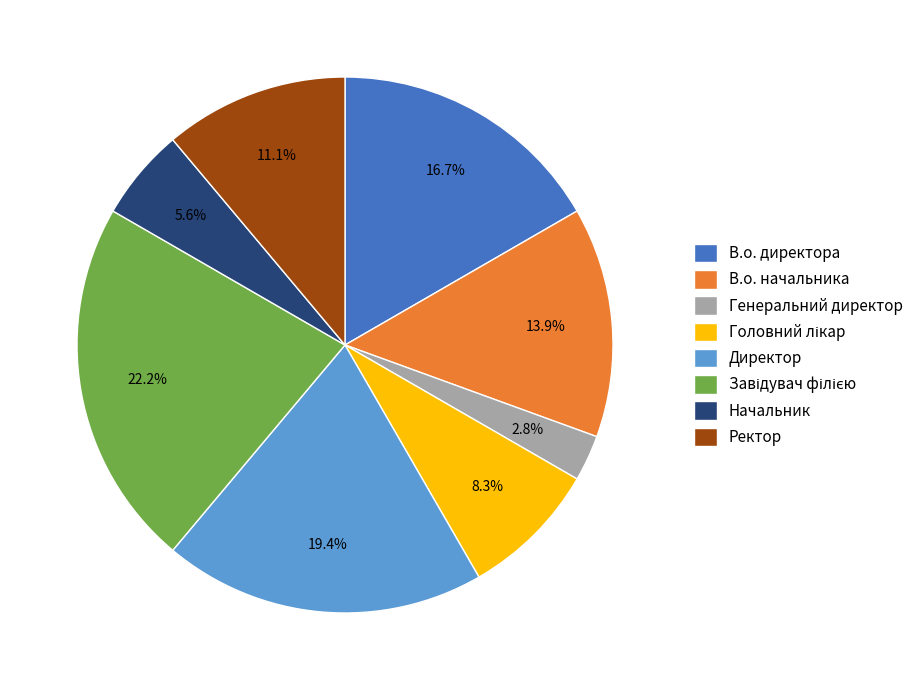

Which has a higher value, Начальник or В.о. начальника?

В.о. начальника